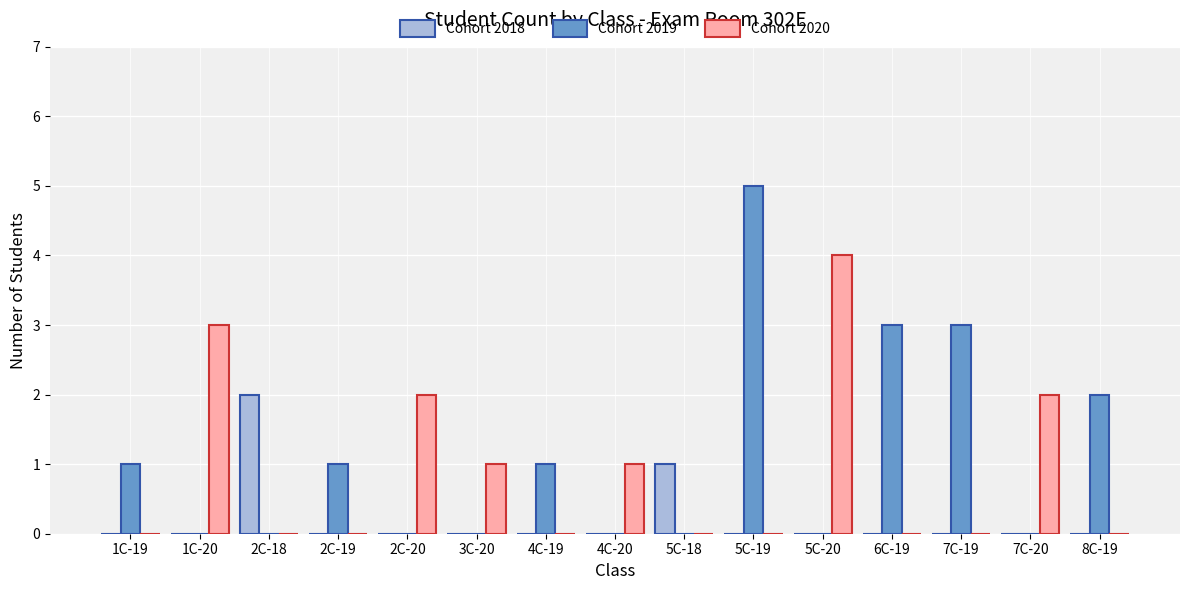

What is the sum of all Cohort 2020 values?

13